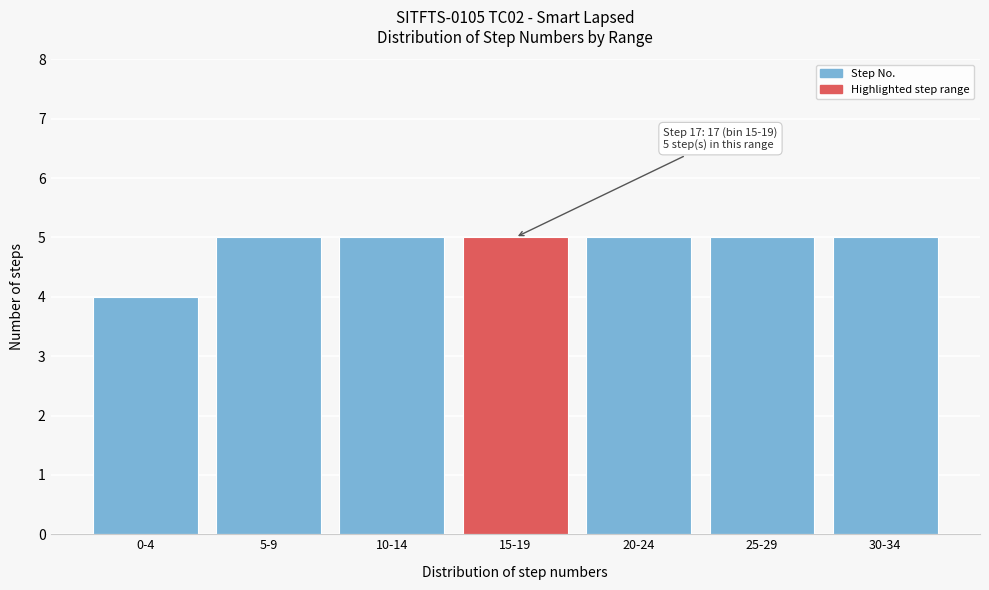

Reading left to right, what are all the values shown in this chart?

0-4=4	5-9=5	10-14=5	15-19=5	20-24=5	25-29=5	30-34=5